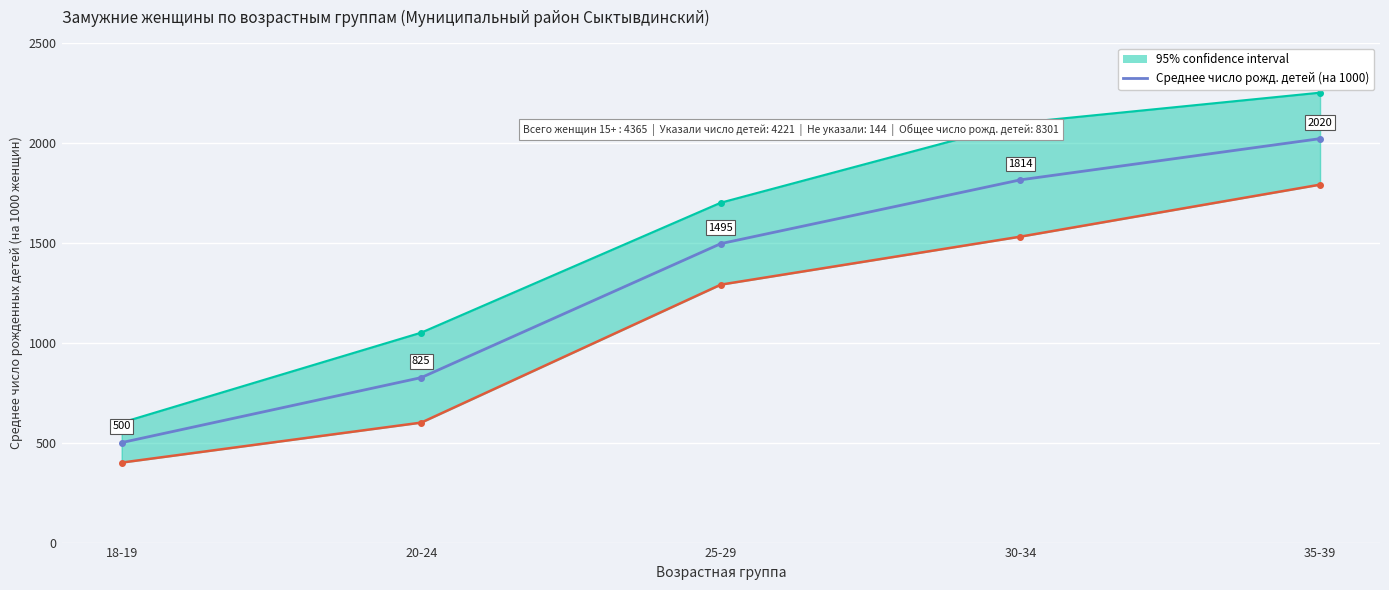

What is the change in value from 18-19 to 35-39?

+1520